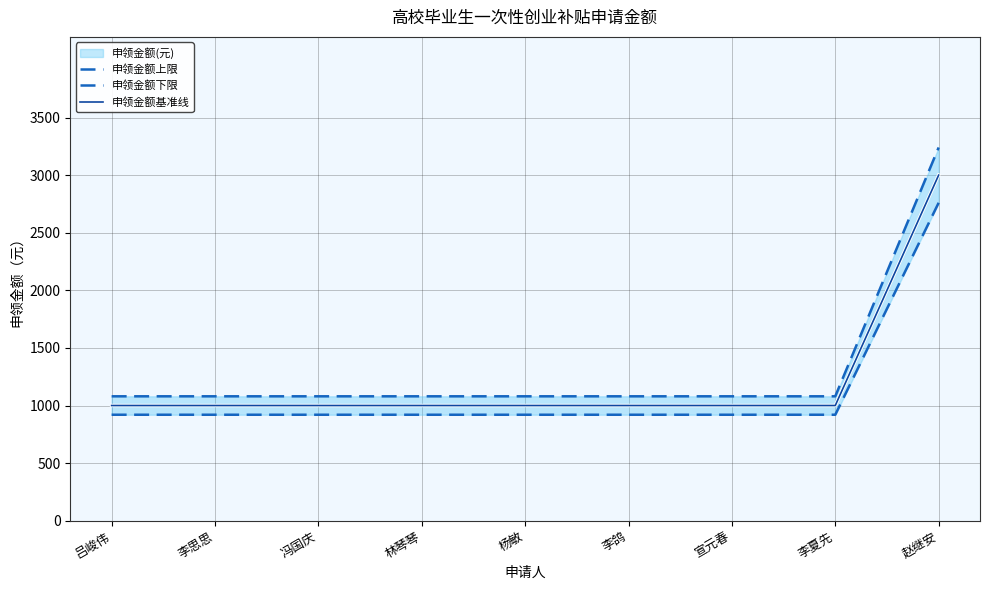

Where is 申领金额下限 nearest to the value 1840?

吕峻伟